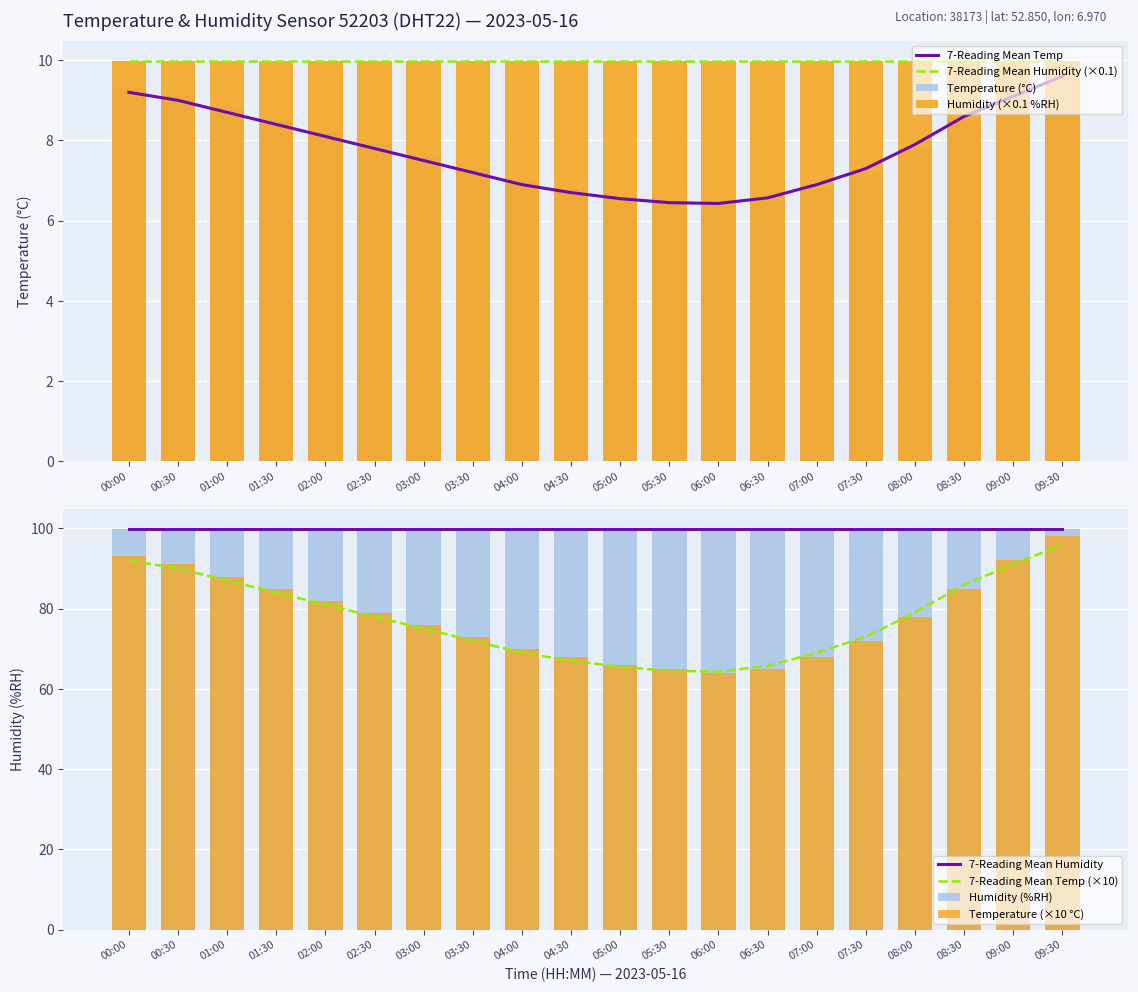

Which category has the highest value across all series?

09:30